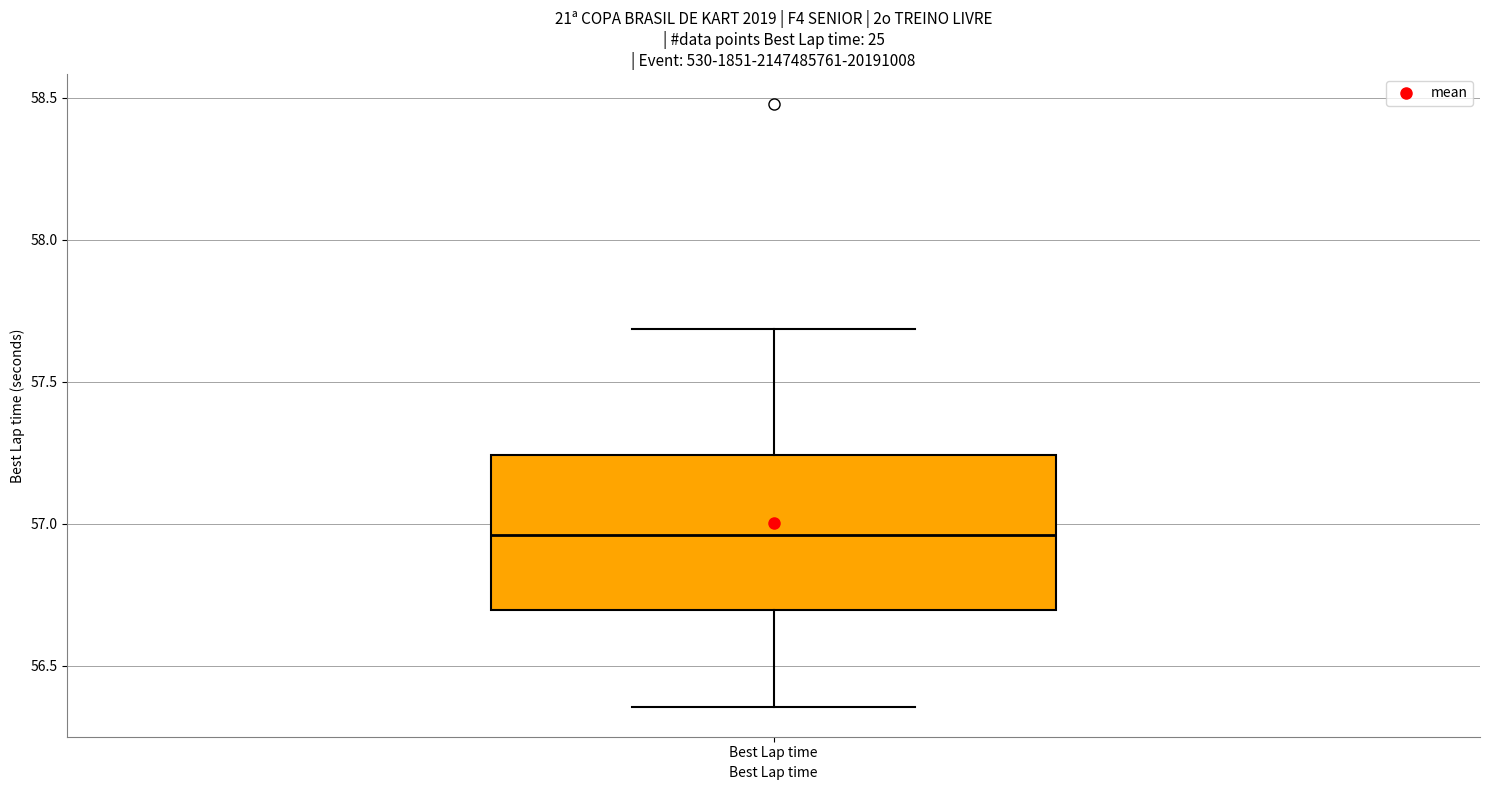

Transcribe this box plot: give where the median line is, the range the box spans, and where the two whiskers end, as read against the y-axis. The values are not printed on the chart, so give them approximately, as read against the axis.

median 56.95, box 56.70 to 57.25, whiskers 56.35 to 57.70